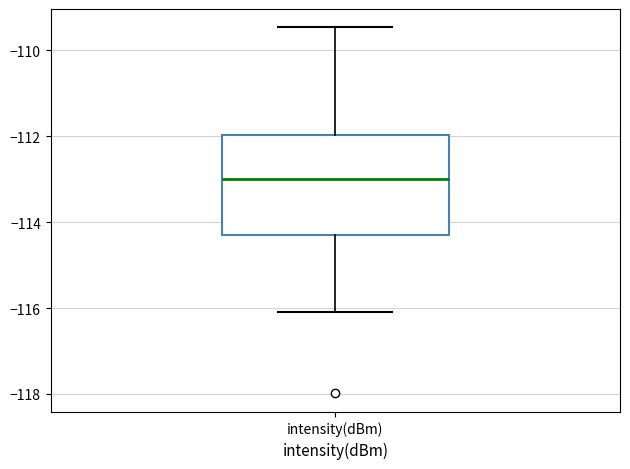

Read this box plot against the y-axis: the position of the median line, the range covered by the box, and the ends of both whiskers. The values are not printed on the chart, so give them approximately, as read against the axis.

median -113.0, box -114.2 to -112.0, whiskers -116.0 to -109.4